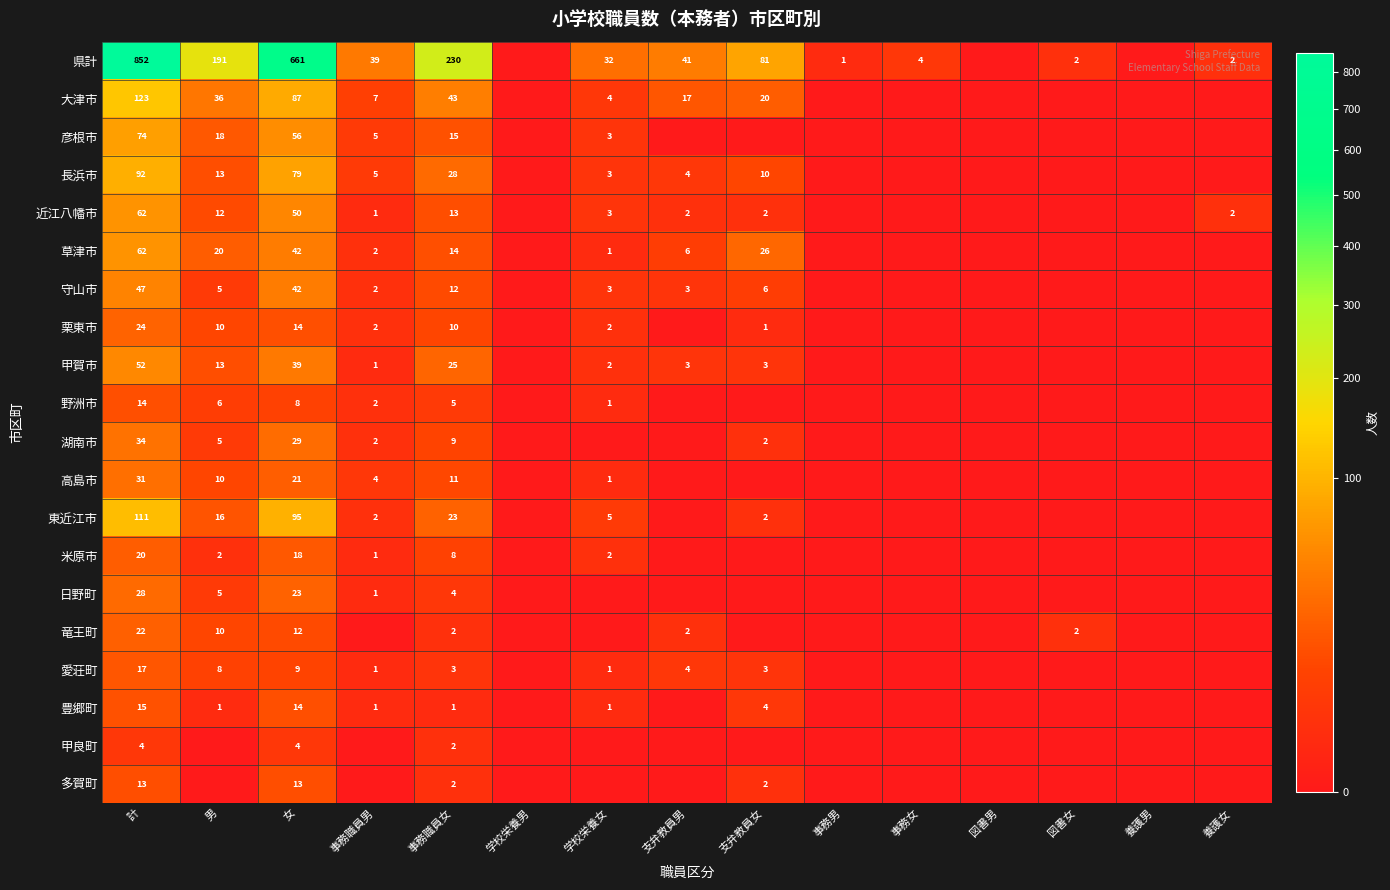

What is the total value across all series at 女?

1316